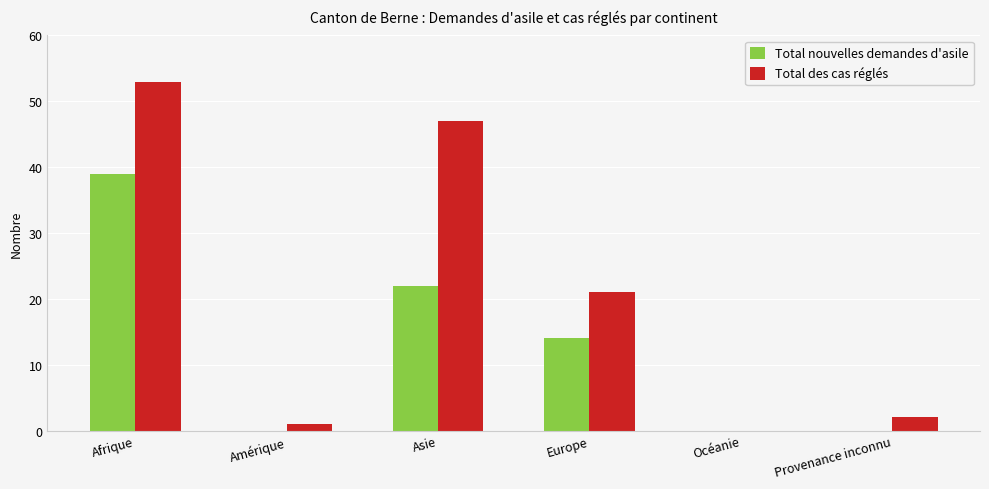

What is the greatest value displayed?

53